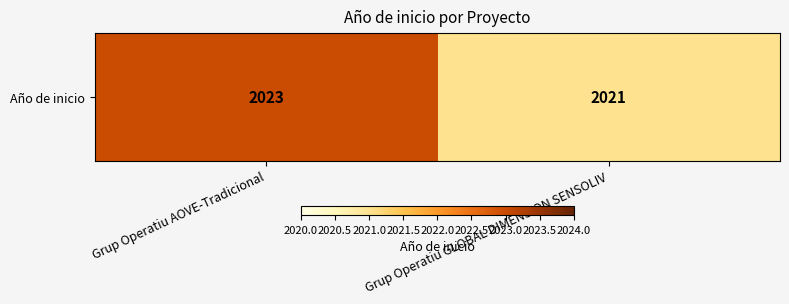

List the labels in order of value, largest first.

Grup Operatiu AOVE-Tradicional, Grup Operatiu GLOBAL DIMENSION SENSOLIV